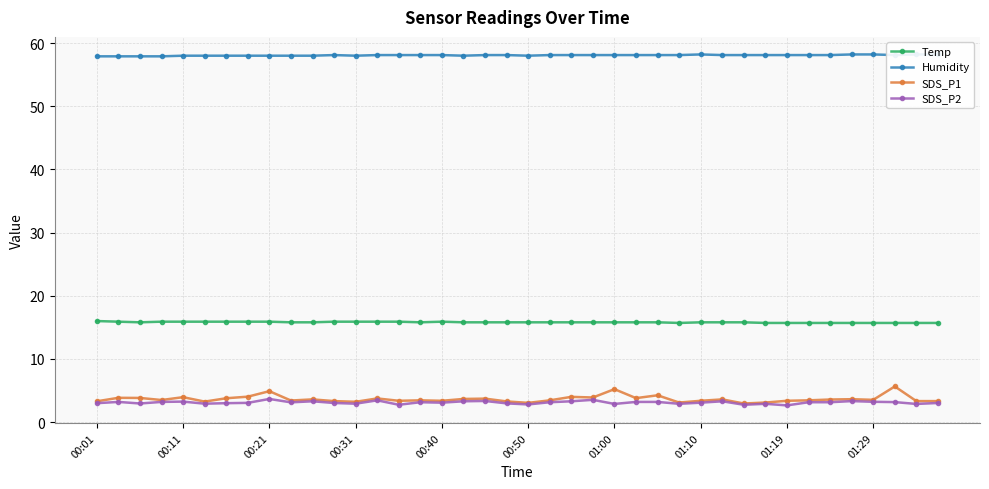

How many interior local peaks does the SDS_P2 series have?

11